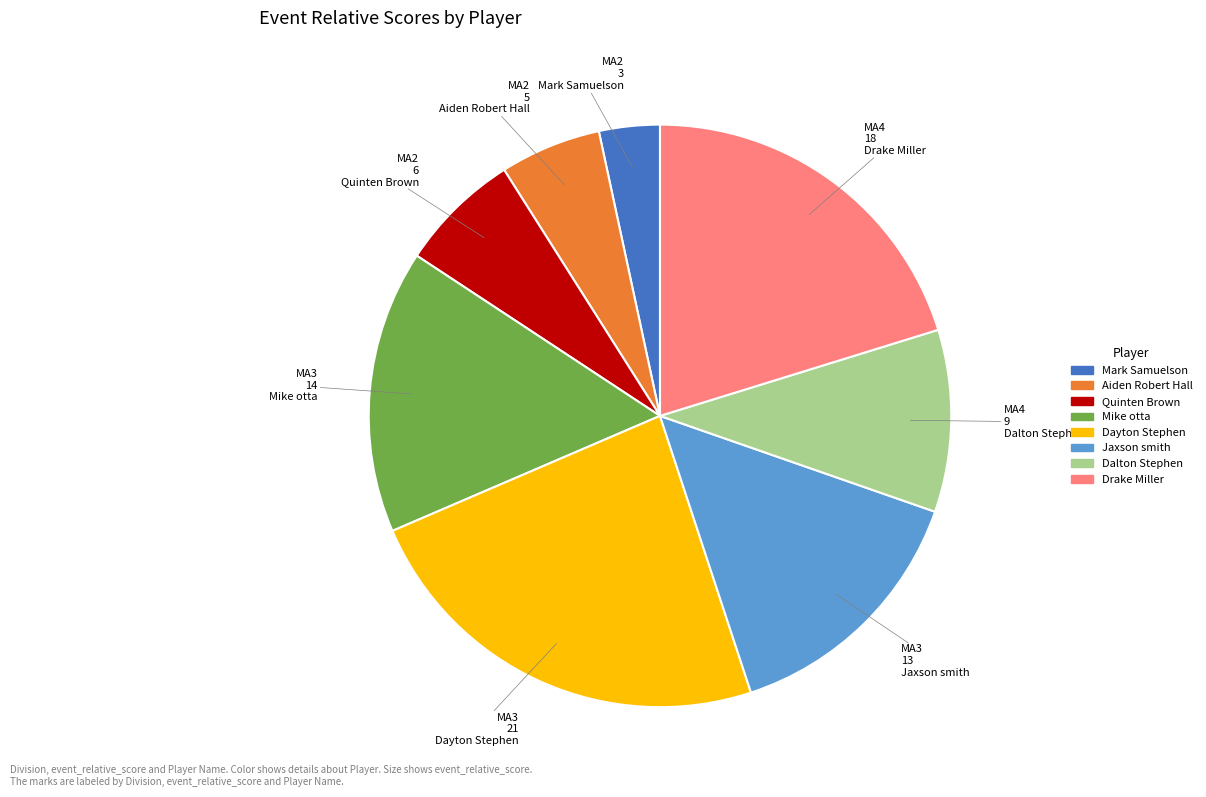

Is there any slice that represents more than half of the pie?

No